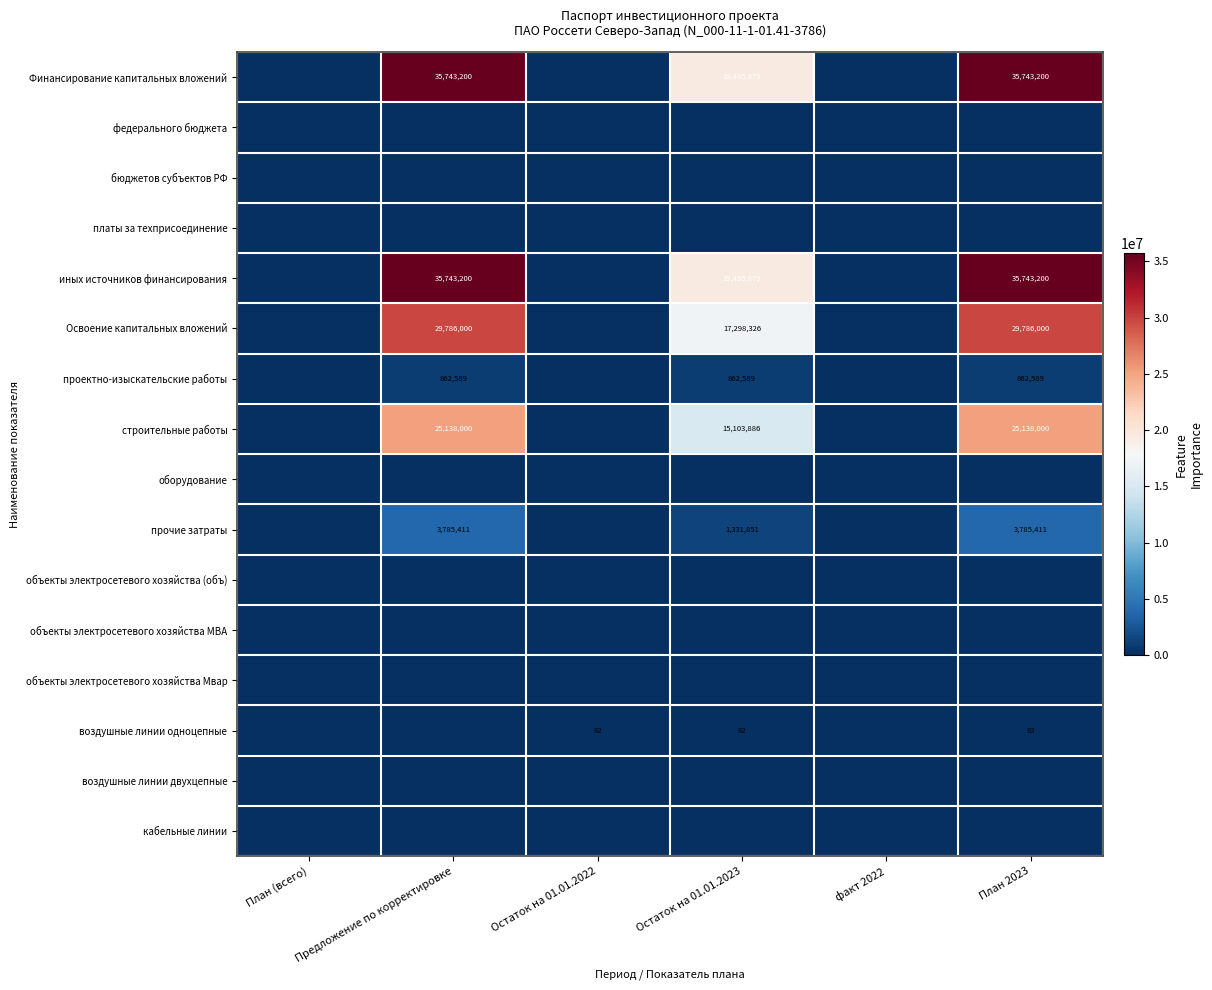

At which category is the sum across all series the highest?

План 2023